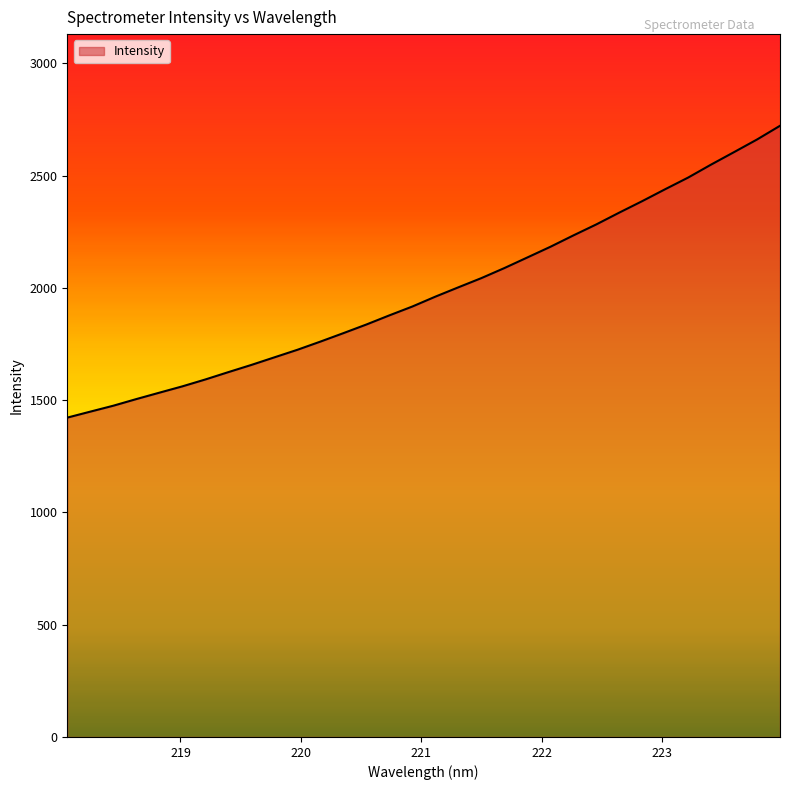

What is the minimum value shown in the chart?

1422.1